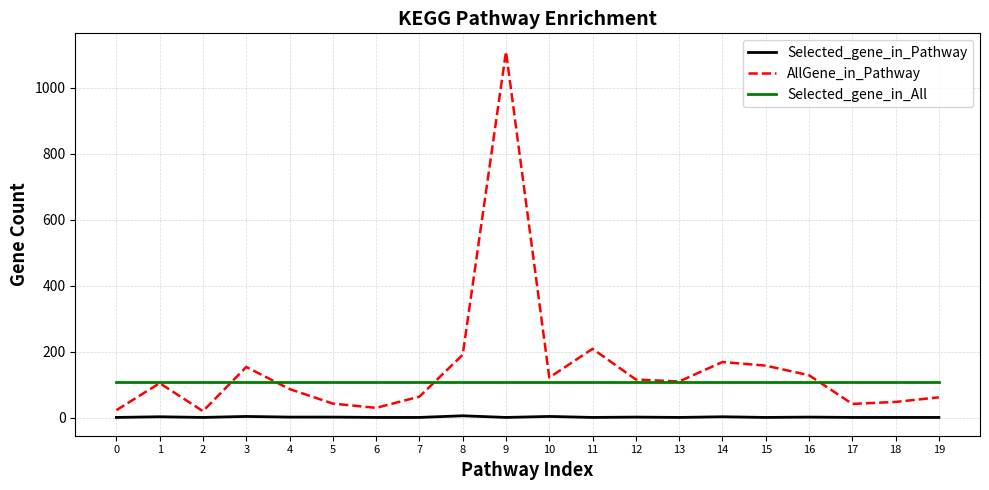

True or false: Selected_gene_in_Pathway and Selected_gene_in_All intersect in this chart.

False